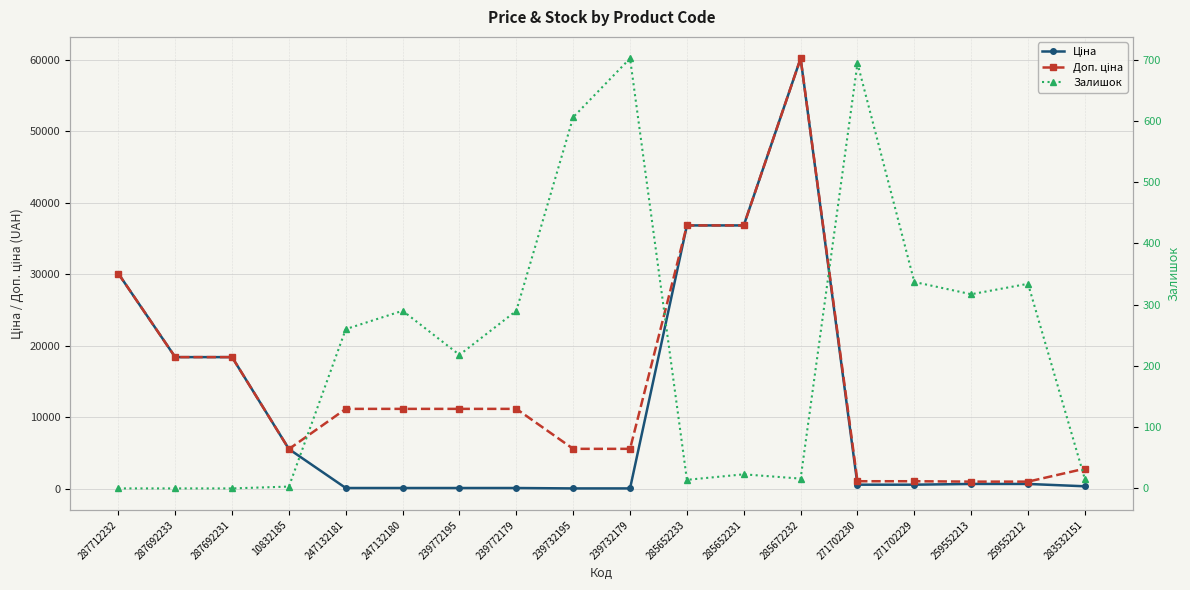

Reading right to left, what are all the values shown in this chart?

Ціна: 352.6	679.8	679.8	578.1	578.1	60205.6	36841.8	36841.8	55.9	55.9	111.8	111.8	111.8	111.8	5560.3	18420.9	18420.9	30102.8
Доп. ціна: 2821.2	1004.1	1004.1	1060.0	1060.0	60205.6	36841.8	36841.8	5591.0	5591.0	11182.0	11182.0	11182.0	11182.0	5560.3	18420.9	18420.9	30102.8
Залишок: 15.0	334.0	317.0	337.0	694.0	16.0	23.0	14.0	702.0	606.0	290.0	218.0	290.0	260.0	3.0	0.0	0.0	0.0